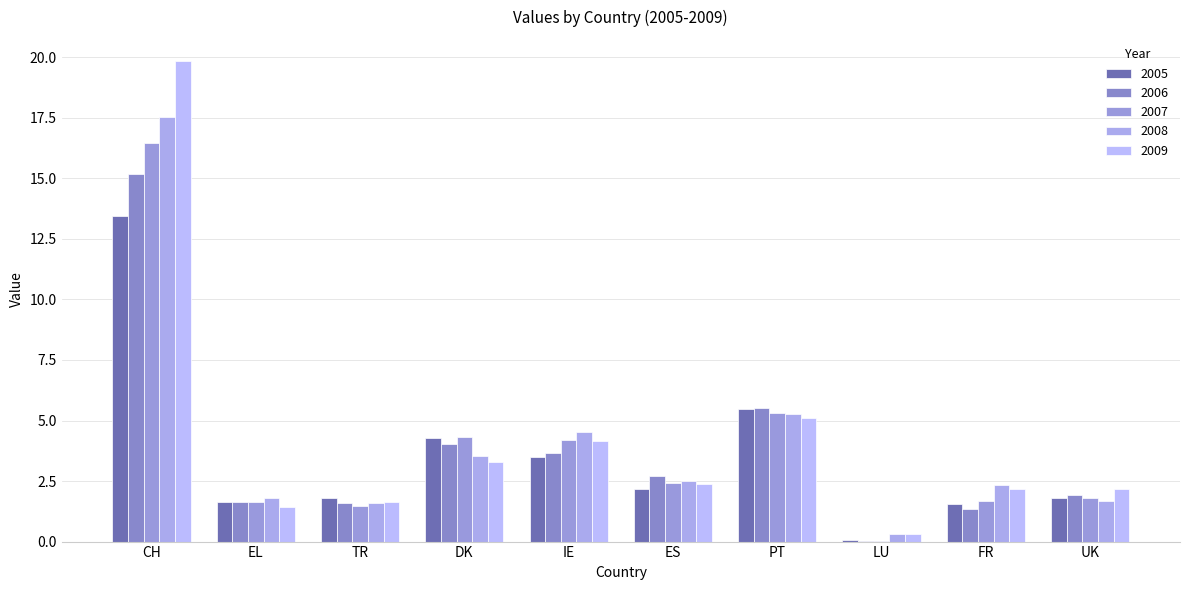

What is the value of the 2005 bar at the 8th from the left?

0.1